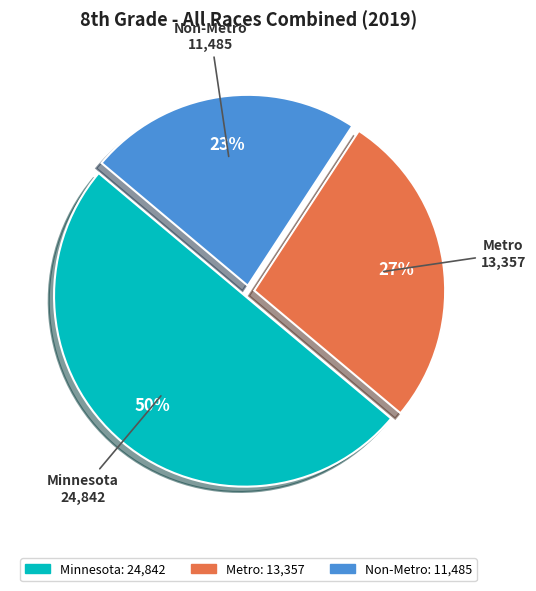

What is the ratio of the value at Minnesota to the value at Non-Metro?

2.2